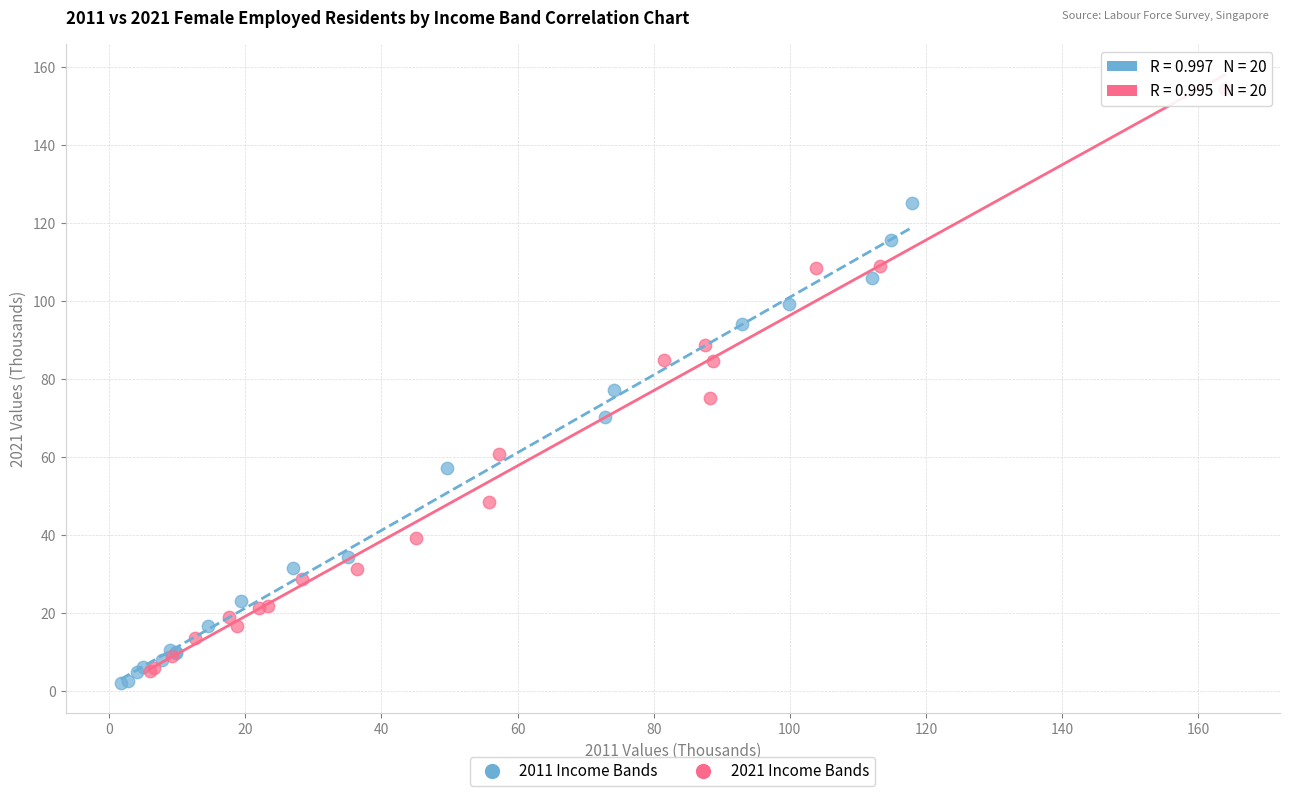

Which series has the largest Y range (max minus min)?

2021 Income Bands